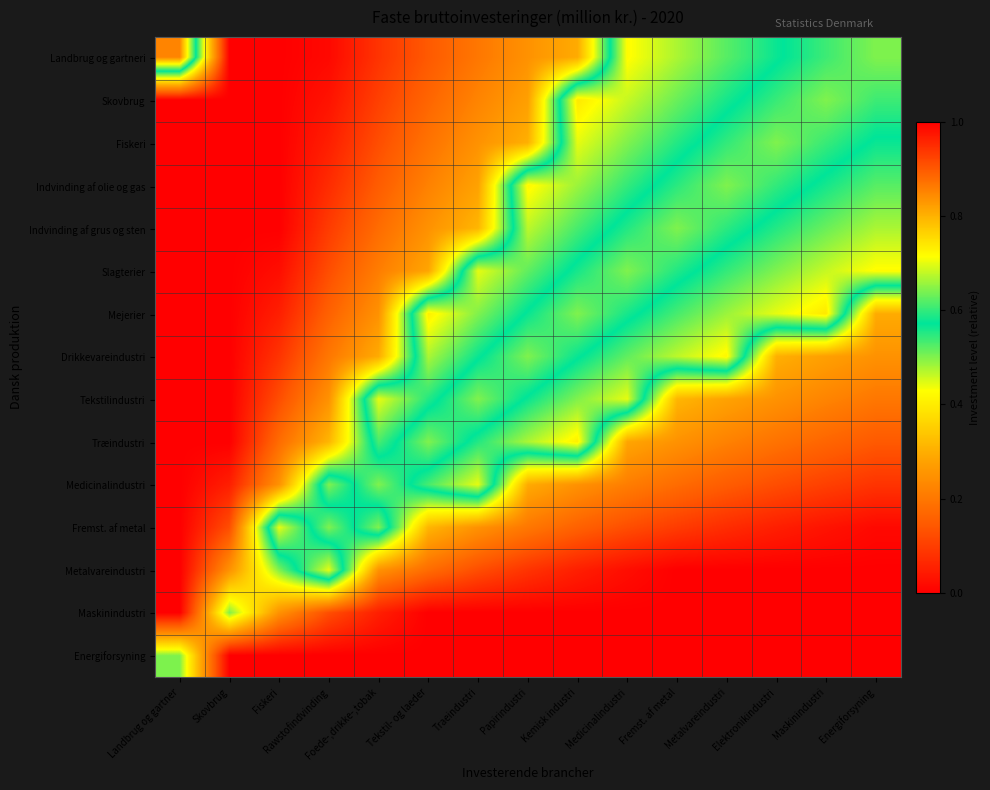

Reading left to right, what are all the values shown in this chart?

Landbrug og gartneri: Landbrug og gartner=0.8	Skovbrug=0.0	Fiskeri=0.0	Rawstofindvinding=0.0	Foede-,drikke-,tobak=0.1	Tekstil- og laeder=0.1	Traeindustri=0.2	Papirindustri=0.3	Kemisk industri=0.3	Medicinalindustri=0.7	Fremst. af metal=0.7	Metalvareindustri=0.6	Elektronikindustri=0.6	Maskinindustri=0.5	Energiforsyning=0.5
Skovbrug: Landbrug og gartner=0.0	Skovbrug=0.0	Fiskeri=0.0	Rawstofindvinding=0.0	Foede-,drikke-,tobak=0.1	Tekstil- og laeder=0.2	Traeindustri=0.2	Papirindustri=0.3	Kemisk industri=0.7	Medicinalindustri=0.7	Fremst. af metal=0.6	Metalvareindustri=0.6	Elektronikindustri=0.5	Maskinindustri=0.5	Energiforsyning=0.5
Fiskeri: Landbrug og gartner=0.0	Skovbrug=0.0	Fiskeri=0.0	Rawstofindvinding=0.1	Foede-,drikke-,tobak=0.1	Tekstil- og laeder=0.2	Traeindustri=0.3	Papirindustri=0.3	Kemisk industri=0.7	Medicinalindustri=0.6	Fremst. af metal=0.6	Metalvareindustri=0.5	Elektronikindustri=0.5	Maskinindustri=0.5	Energiforsyning=0.6
Indvinding af olie og gas: Landbrug og gartner=0.0	Skovbrug=0.0	Fiskeri=0.0	Rawstofindvinding=0.1	Foede-,drikke-,tobak=0.2	Tekstil- og laeder=0.2	Traeindustri=0.3	Papirindustri=0.7	Kemisk industri=0.7	Medicinalindustri=0.6	Fremst. af metal=0.5	Metalvareindustri=0.5	Elektronikindustri=0.5	Maskinindustri=0.6	Energiforsyning=0.6
Indvinding af grus og sten: Landbrug og gartner=0.0	Skovbrug=0.0	Fiskeri=0.0	Rawstofindvinding=0.1	Foede-,drikke-,tobak=0.2	Tekstil- og laeder=0.3	Traeindustri=0.3	Papirindustri=0.7	Kemisk industri=0.6	Medicinalindustri=0.6	Fremst. af metal=0.5	Metalvareindustri=0.5	Elektronikindustri=0.6	Maskinindustri=0.6	Energiforsyning=0.7
Slagterier: Landbrug og gartner=0.0	Skovbrug=0.0	Fiskeri=0.0	Rawstofindvinding=0.1	Foede-,drikke-,tobak=0.2	Tekstil- og laeder=0.3	Traeindustri=0.7	Papirindustri=0.6	Kemisk industri=0.6	Medicinalindustri=0.5	Fremst. af metal=0.6	Metalvareindustri=0.6	Elektronikindustri=0.6	Maskinindustri=0.7	Energiforsyning=0.7
Mejerier: Landbrug og gartner=0.0	Skovbrug=0.0	Fiskeri=0.1	Rawstofindvinding=0.2	Foede-,drikke-,tobak=0.3	Tekstil- og laeder=0.7	Traeindustri=0.6	Papirindustri=0.6	Kemisk industri=0.5	Medicinalindustri=0.6	Fremst. af metal=0.6	Metalvareindustri=0.7	Elektronikindustri=0.7	Maskinindustri=0.7	Energiforsyning=0.3
Drikkevareindustri: Landbrug og gartner=0.0	Skovbrug=0.0	Fiskeri=0.1	Rawstofindvinding=0.2	Foede-,drikke-,tobak=0.3	Tekstil- og laeder=0.7	Traeindustri=0.6	Papirindustri=0.5	Kemisk industri=0.6	Medicinalindustri=0.6	Fremst. af metal=0.7	Metalvareindustri=0.7	Elektronikindustri=0.3	Maskinindustri=0.3	Energiforsyning=0.2
Tekstilindustri: Landbrug og gartner=0.0	Skovbrug=0.0	Fiskeri=0.1	Rawstofindvinding=0.3	Foede-,drikke-,tobak=0.7	Tekstil- og laeder=0.6	Traeindustri=0.5	Papirindustri=0.6	Kemisk industri=0.6	Medicinalindustri=0.7	Fremst. af metal=0.3	Metalvareindustri=0.3	Elektronikindustri=0.2	Maskinindustri=0.2	Energiforsyning=0.2
Træindustri: Landbrug og gartner=0.0	Skovbrug=0.0	Fiskeri=0.2	Rawstofindvinding=0.3	Foede-,drikke-,tobak=0.6	Tekstil- og laeder=0.5	Traeindustri=0.6	Papirindustri=0.7	Kemisk industri=0.7	Medicinalindustri=0.3	Fremst. af metal=0.2	Metalvareindustri=0.2	Elektronikindustri=0.2	Maskinindustri=0.2	Energiforsyning=0.1
Medicinalindustri: Landbrug og gartner=0.0	Skovbrug=0.1	Fiskeri=0.3	Rawstofindvinding=0.6	Foede-,drikke-,tobak=0.5	Tekstil- og laeder=0.6	Traeindustri=0.7	Papirindustri=0.3	Kemisk industri=0.2	Medicinalindustri=0.2	Fremst. af metal=0.2	Metalvareindustri=0.1	Elektronikindustri=0.1	Maskinindustri=0.1	Energiforsyning=0.1
Fremst. af metal: Landbrug og gartner=0.0	Skovbrug=0.1	Fiskeri=0.7	Rawstofindvinding=0.5	Foede-,drikke-,tobak=0.6	Tekstil- og laeder=0.3	Traeindustri=0.2	Papirindustri=0.2	Kemisk industri=0.2	Medicinalindustri=0.1	Fremst. af metal=0.1	Metalvareindustri=0.1	Elektronikindustri=0.0	Maskinindustri=0.0	Energiforsyning=0.0
Metalvareindustri: Landbrug og gartner=0.0	Skovbrug=0.3	Fiskeri=0.5	Rawstofindvinding=0.7	Foede-,drikke-,tobak=0.2	Tekstil- og laeder=0.2	Traeindustri=0.1	Papirindustri=0.1	Kemisk industri=0.0	Medicinalindustri=0.0	Fremst. af metal=0.0	Metalvareindustri=0.0	Elektronikindustri=0.0	Maskinindustri=0.0	Energiforsyning=0.0
Maskinindustri: Landbrug og gartner=0.0	Skovbrug=0.5	Fiskeri=0.2	Rawstofindvinding=0.1	Foede-,drikke-,tobak=0.0	Tekstil- og laeder=0.0	Traeindustri=0.0	Papirindustri=0.0	Kemisk industri=0.0	Medicinalindustri=0.0	Fremst. af metal=0.0	Metalvareindustri=0.0	Elektronikindustri=0.0	Maskinindustri=0.0	Energiforsyning=0.0
Energiforsyning: Landbrug og gartner=0.5	Skovbrug=0.0	Fiskeri=0.0	Rawstofindvinding=0.0	Foede-,drikke-,tobak=0.0	Tekstil- og laeder=0.0	Traeindustri=0.0	Papirindustri=0.0	Kemisk industri=0.0	Medicinalindustri=0.0	Fremst. af metal=0.0	Metalvareindustri=0.0	Elektronikindustri=0.0	Maskinindustri=0.0	Energiforsyning=0.0